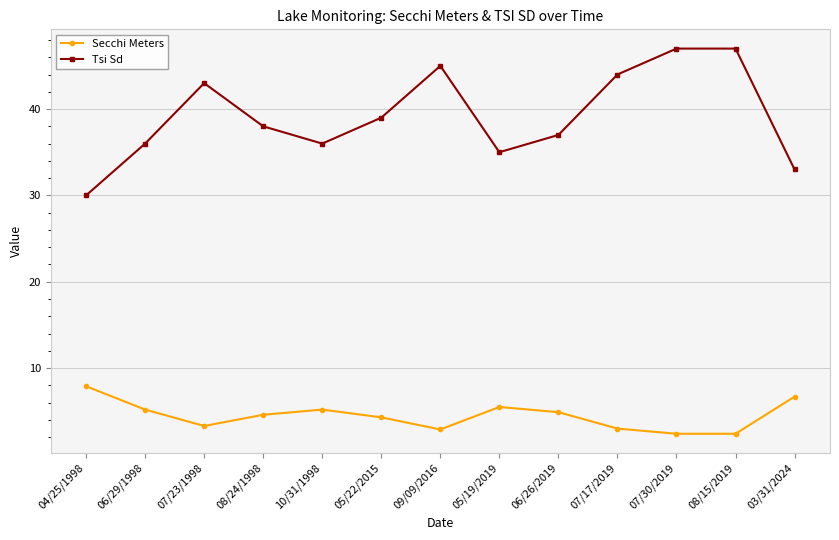

Rank the series by their average value, from highest to lowest.

Tsi Sd, Secchi Meters